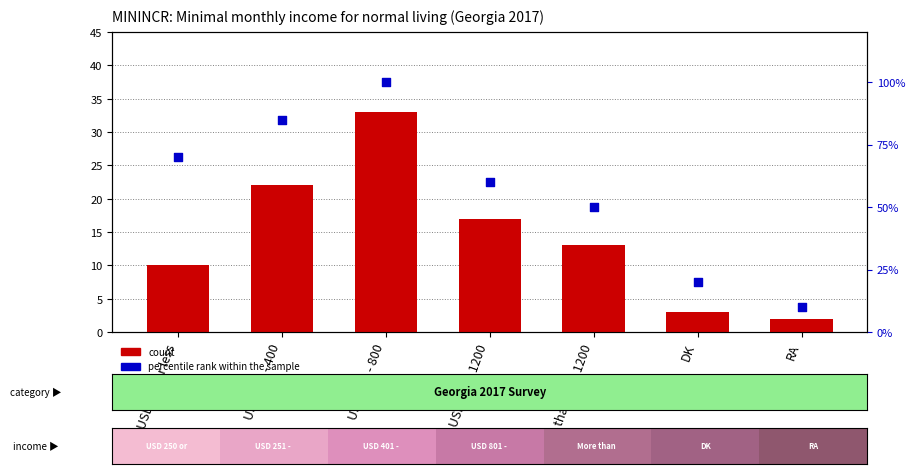

Is the value of count at RA greater than the value of percentile rank within the sample at RA?

No